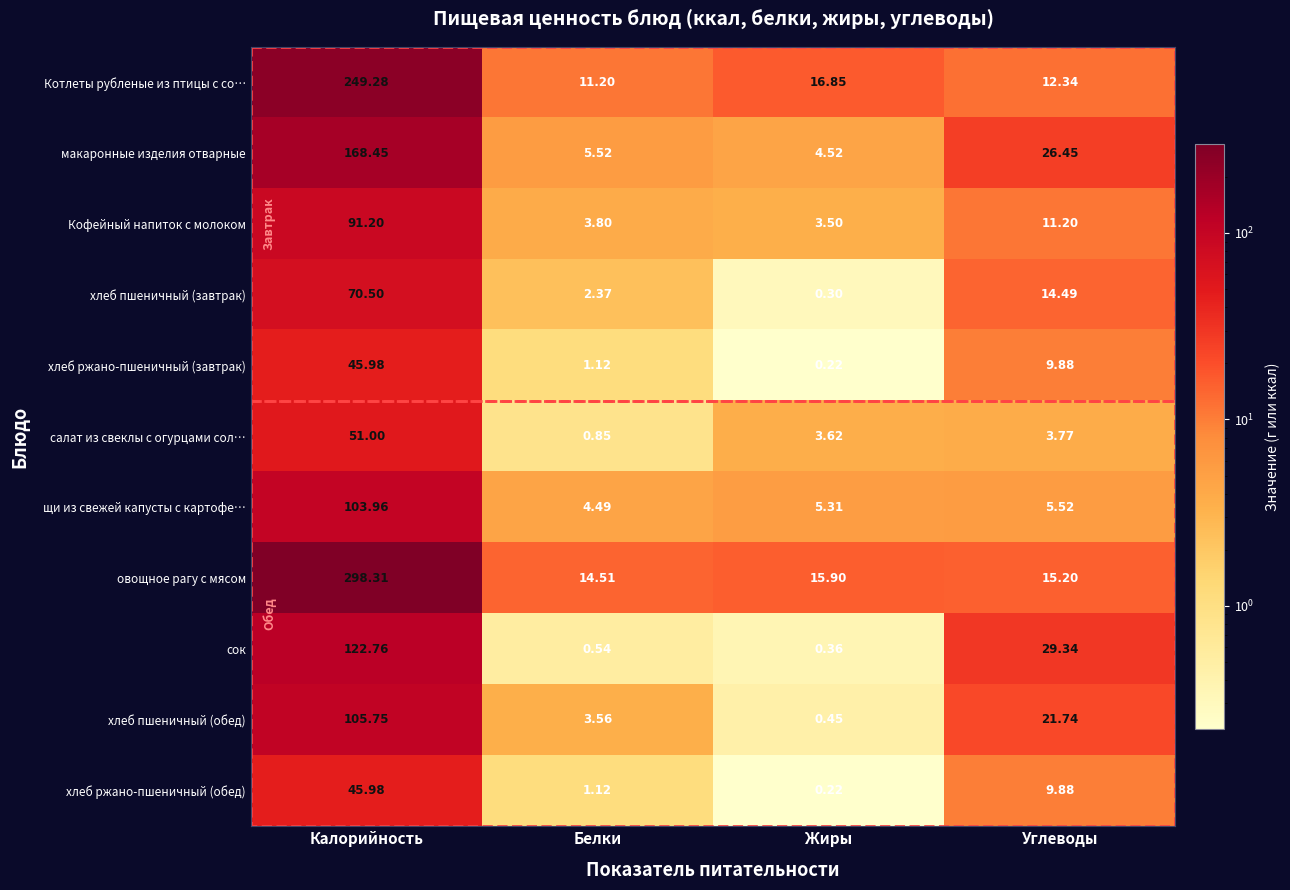

Where does the макаронные изделия отварные series first go above 26?

Калорийность